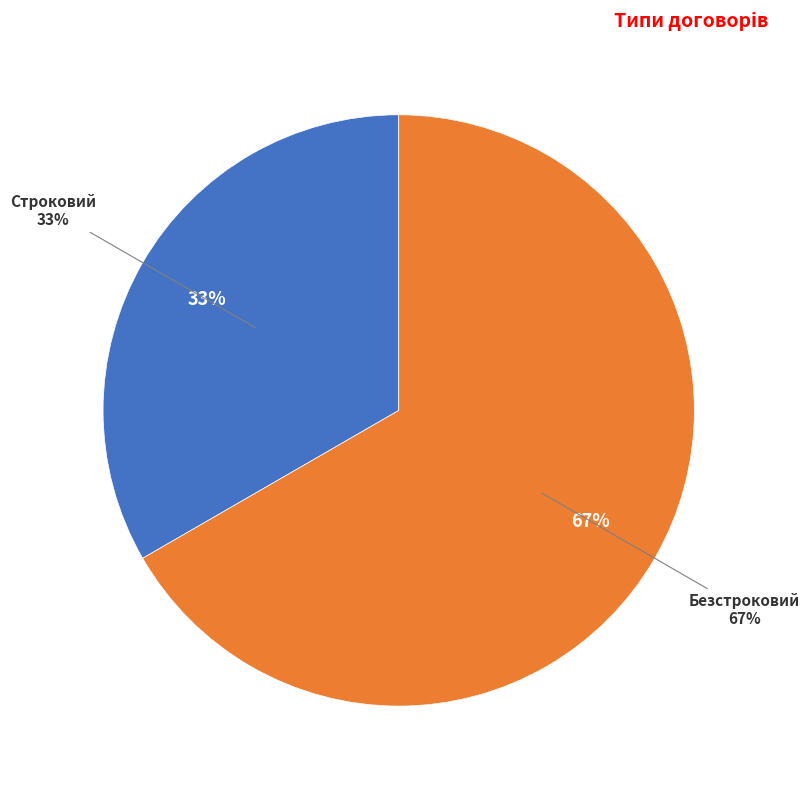

How many segments does this pie chart have?

2